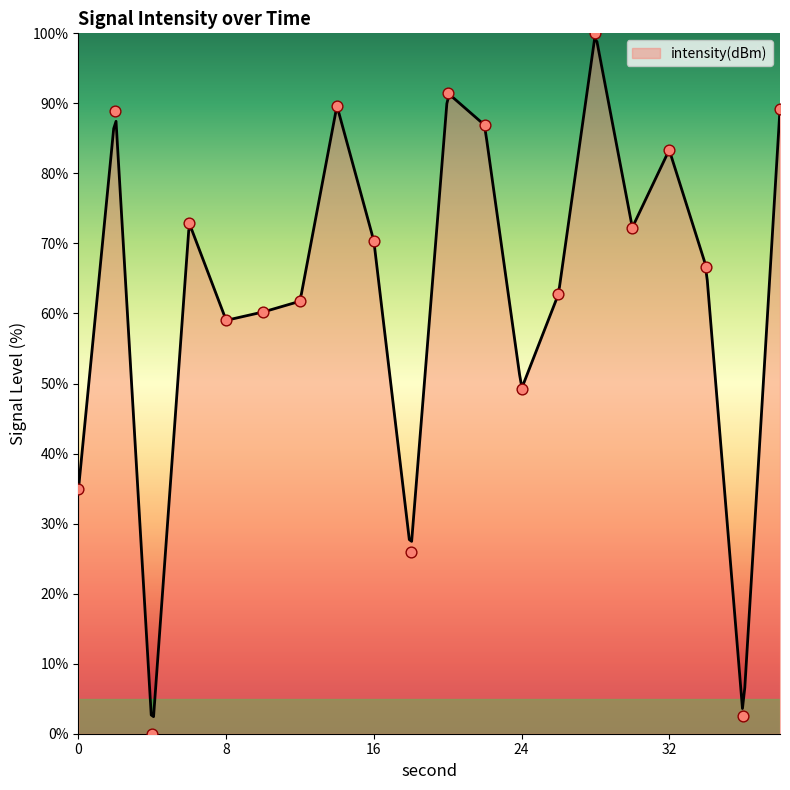

Which has a higher value, 14 or 20?

20